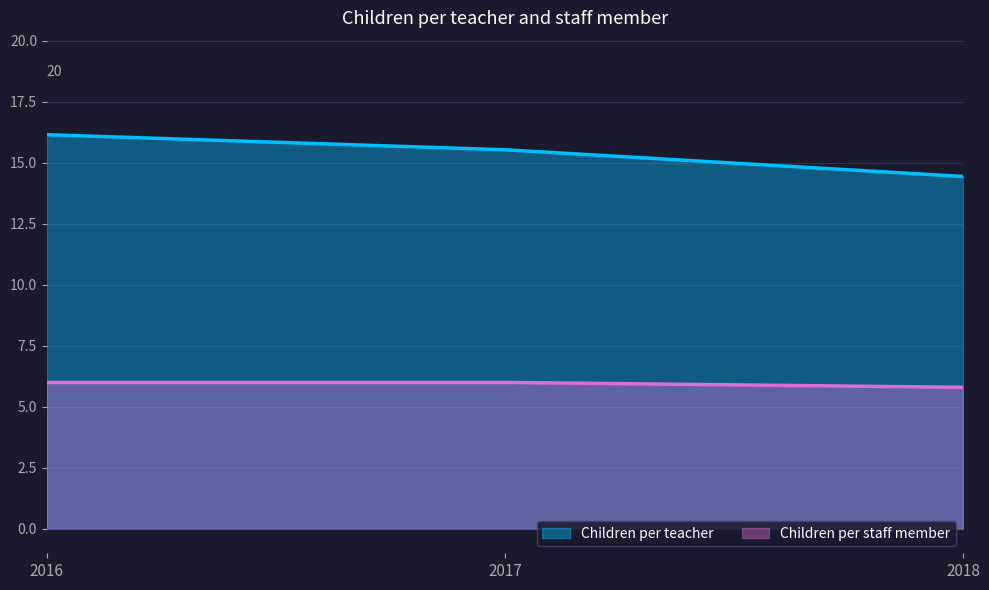

The value of Children per staff member at 2017 is 1.2. True or false?

False